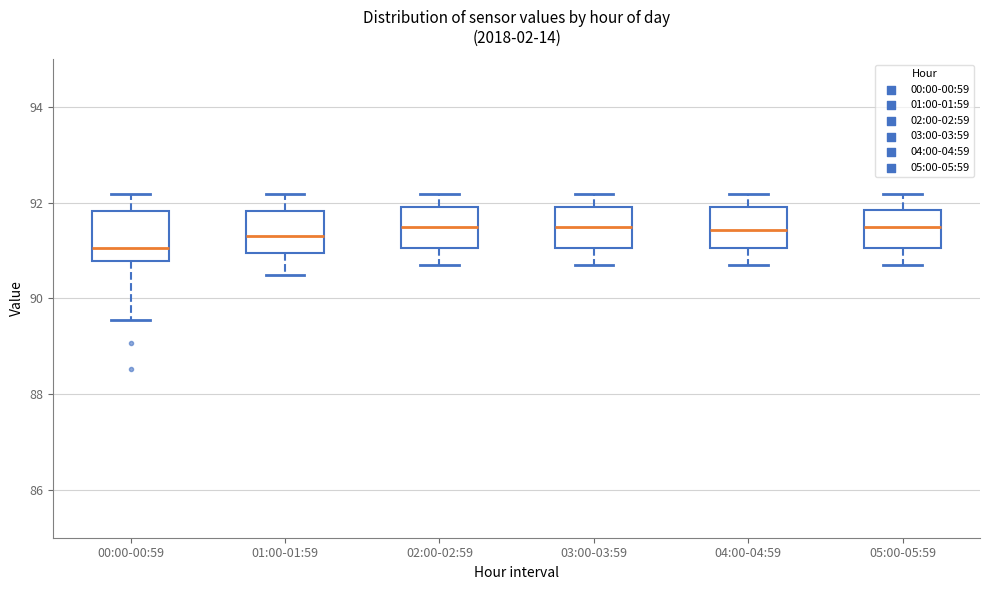

Which box's median line is the lowest?

00:00-00:59